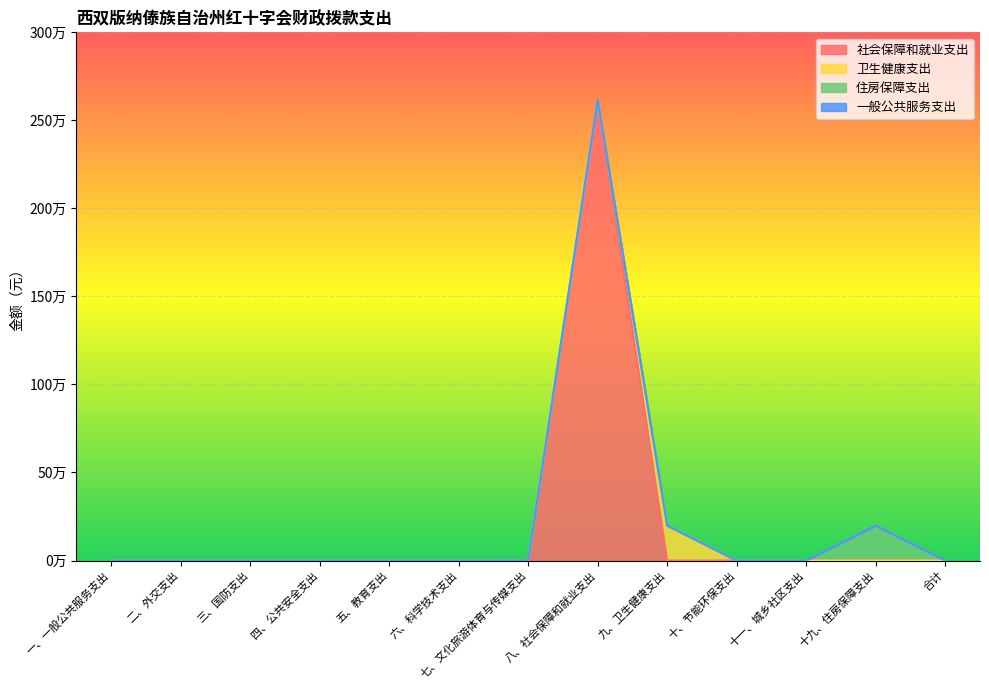

True or false: 一般公共服务支出 and 社会保障和就业支出 cross at least once.

False